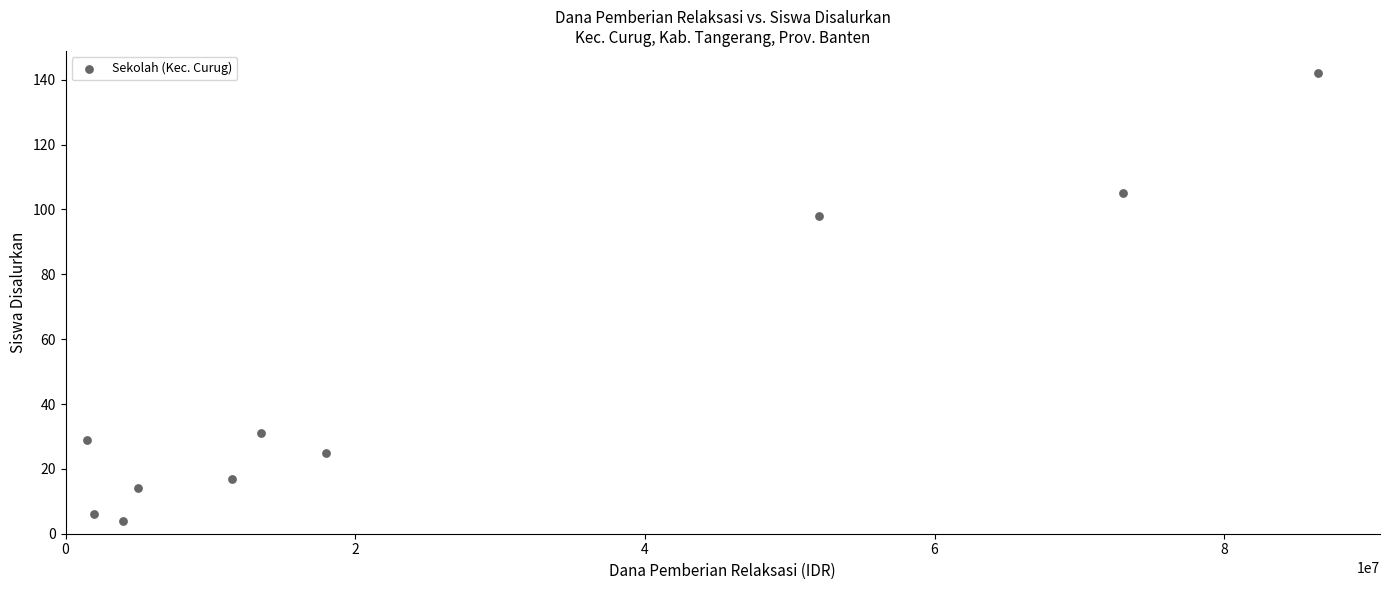

What is the average X value?

26700000